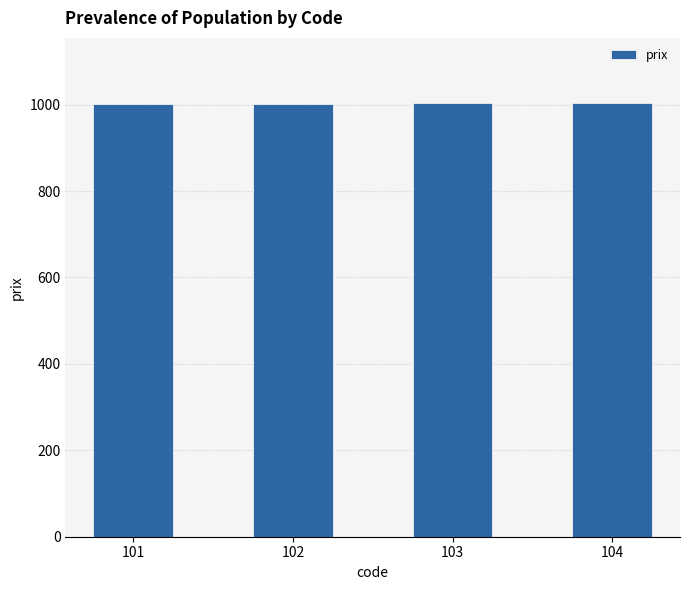

The chart shows a value of 1750 at 101. True or false?

False